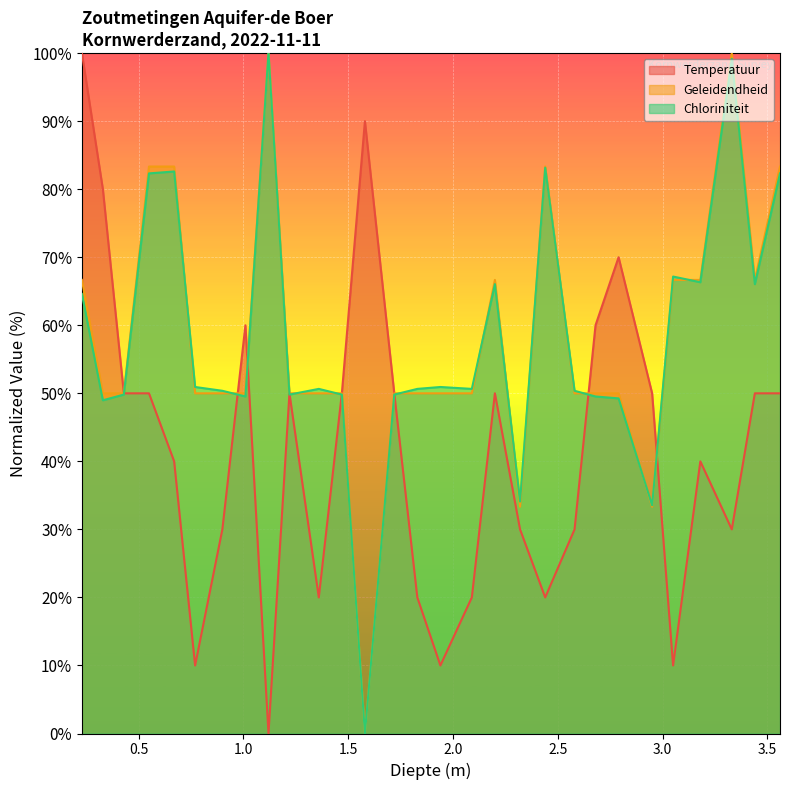

Reading left to right, what are all the values shown in this chart?

Temperatuur: 100.0	80.0	50.0	50.0	40.0	10.0	30.0	60.0	0.0	50.0	20.0	50.0	90.0	50.0	20.0	10.0	20.0	50.0	30.0	20.0	30.0	60.0	70.0	50.0	10.0	40.0	30.0	50.0	50.0
Geleidendheid: 66.7	50.0	50.0	83.3	83.3	50.0	50.0	50.0	100.0	50.0	50.0	50.0	0.0	50.0	50.0	50.0	50.0	66.7	33.3	83.3	50.0	50.0	50.0	33.3	66.7	66.7	100.0	66.7	83.3
Chloriniteit: 64.6	49.0	49.8	82.3	82.6	50.9	50.4	49.5	100.0	49.8	50.7	49.8	0.0	49.8	50.7	50.9	50.7	66.0	34.1	83.2	50.4	49.5	49.3	33.5	67.2	66.3	99.2	66.0	82.3